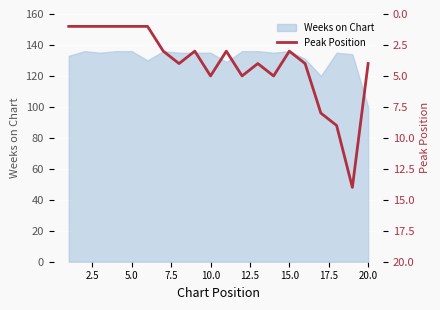

How many lines are shown in the chart?

1